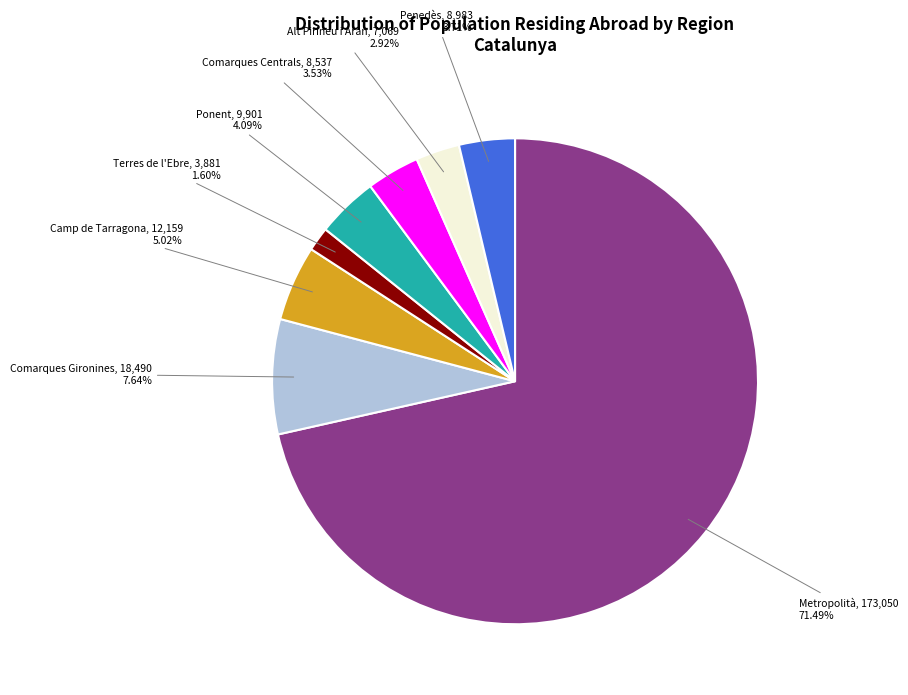

What percentage is the Comarques Gironines slice, to the nearest percent?

8%